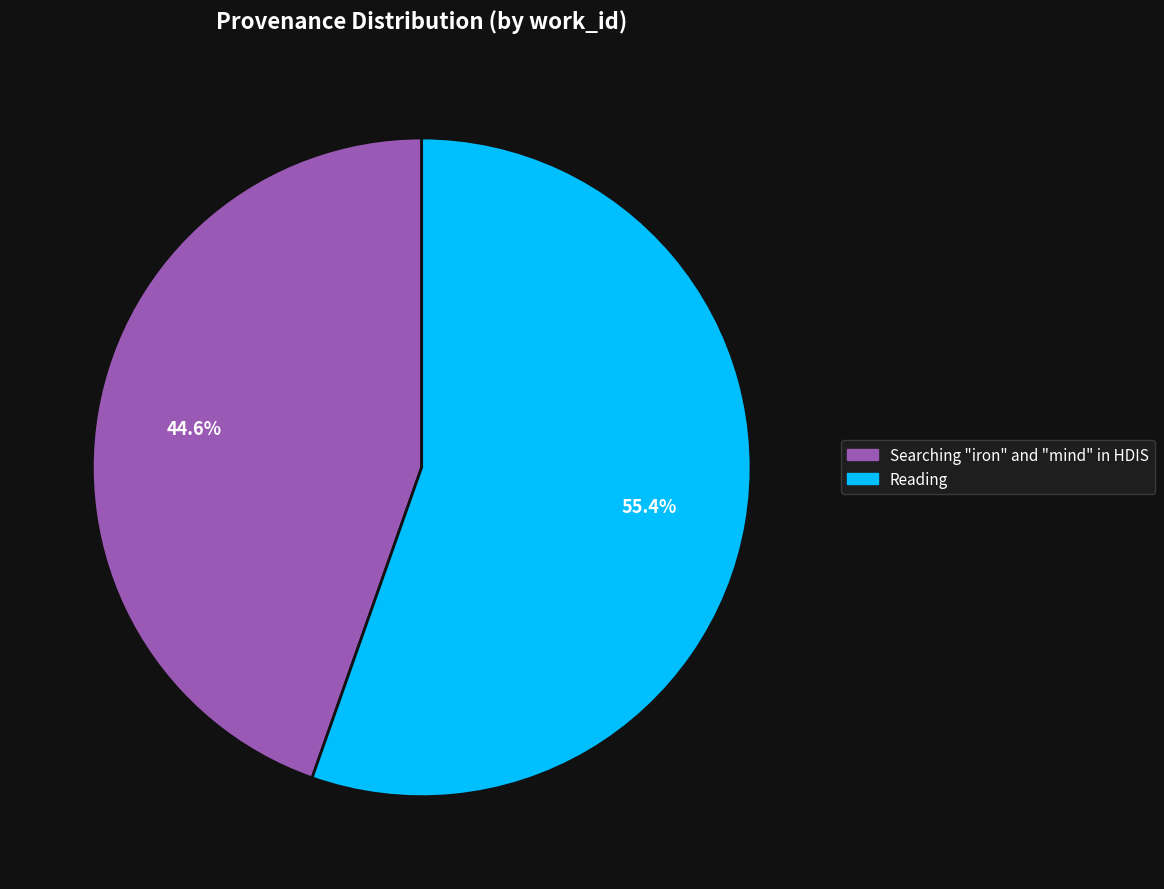

To the nearest percent, what is the combined percentage of Reading and Searching "iron" and "mind" in HDIS?

100%